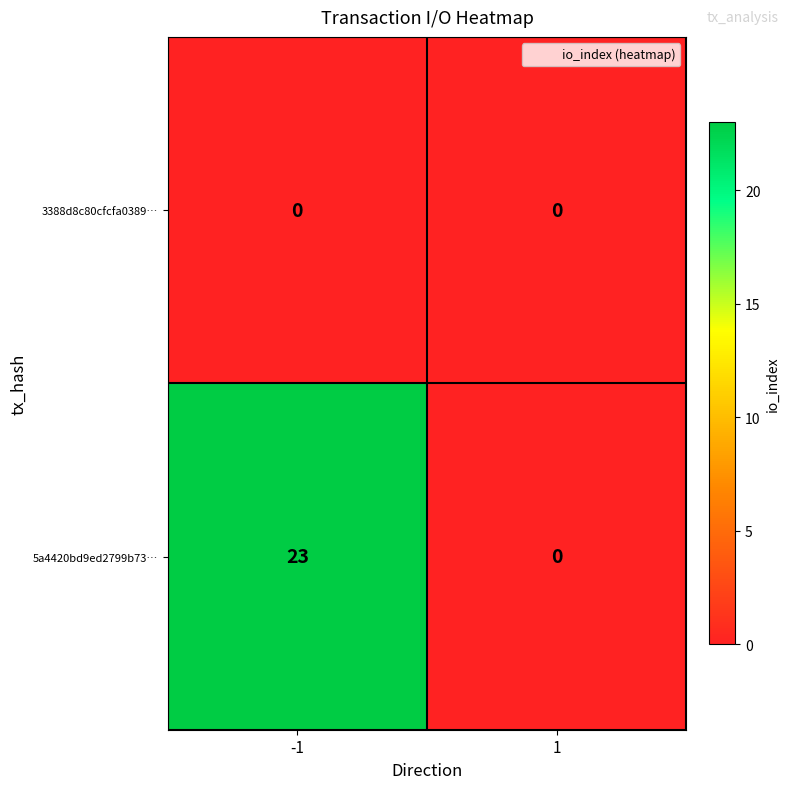

List the series in order of their overall mean, highest first.

5a4420bd9ed2799b73…, 3388d8c80cfcfa0389…